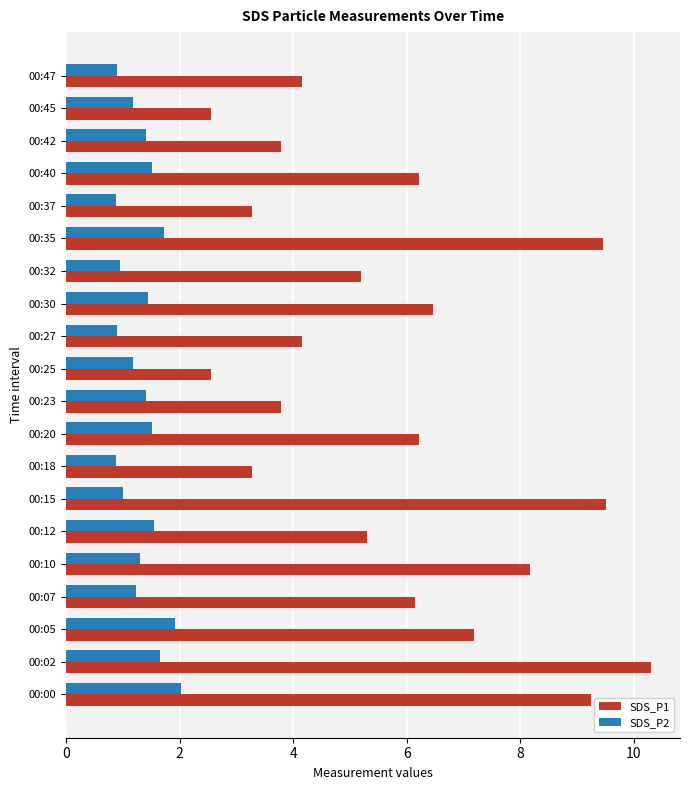

Which series has the largest total across all categories?

SDS_P1